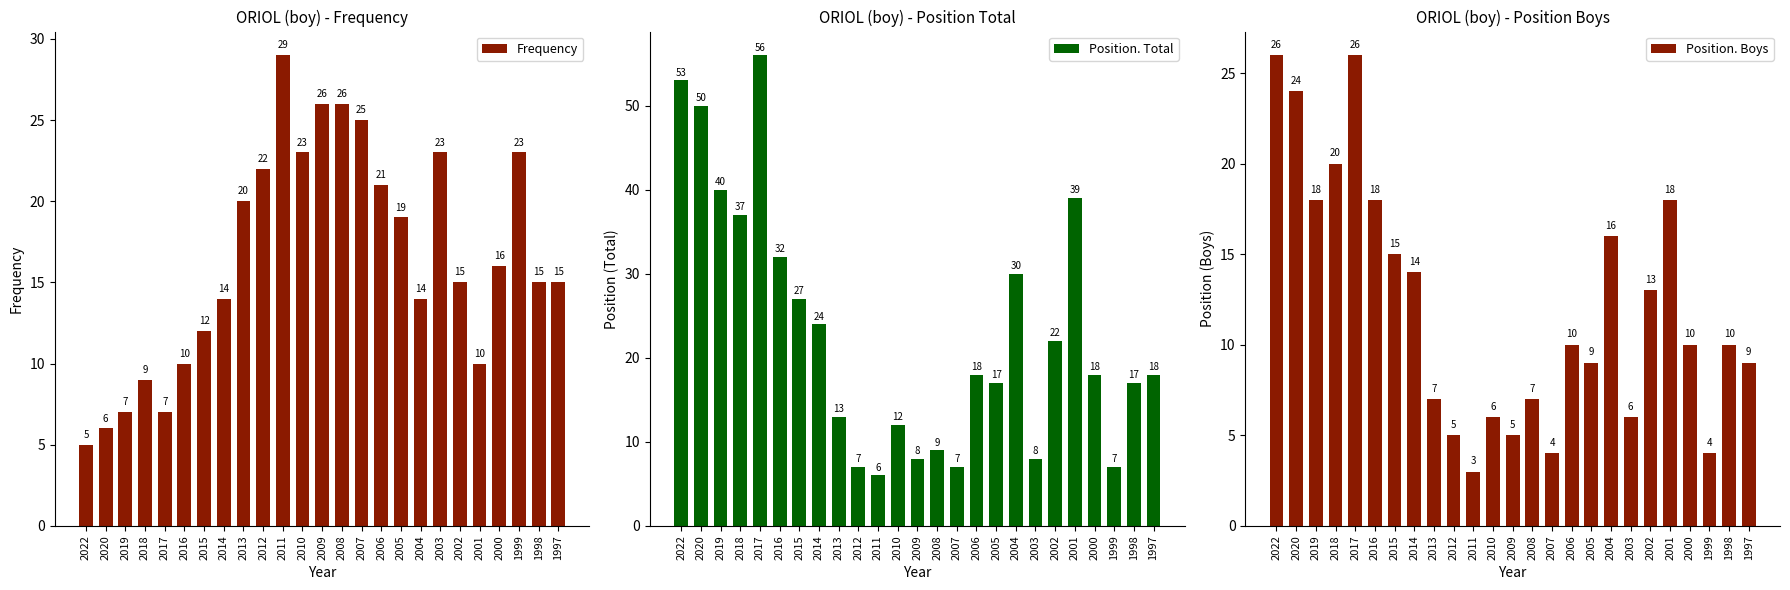

What is the average value of the Position. Total series?

23